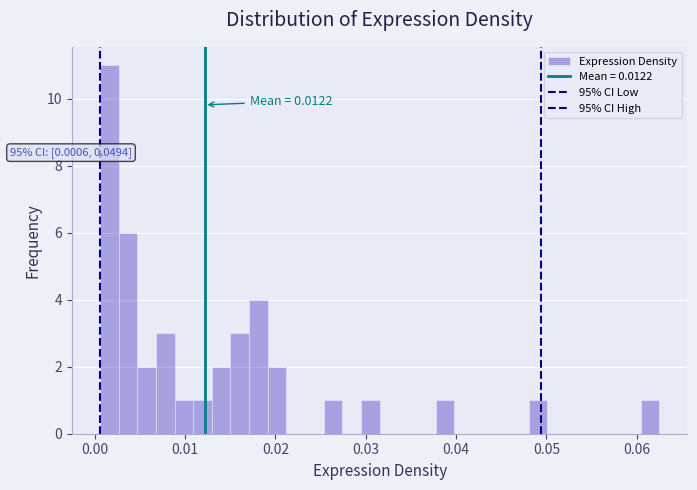

Around what value on the x-axis is the tallest bar? Give the approximate position of its centre, as read against the axis.

0.002